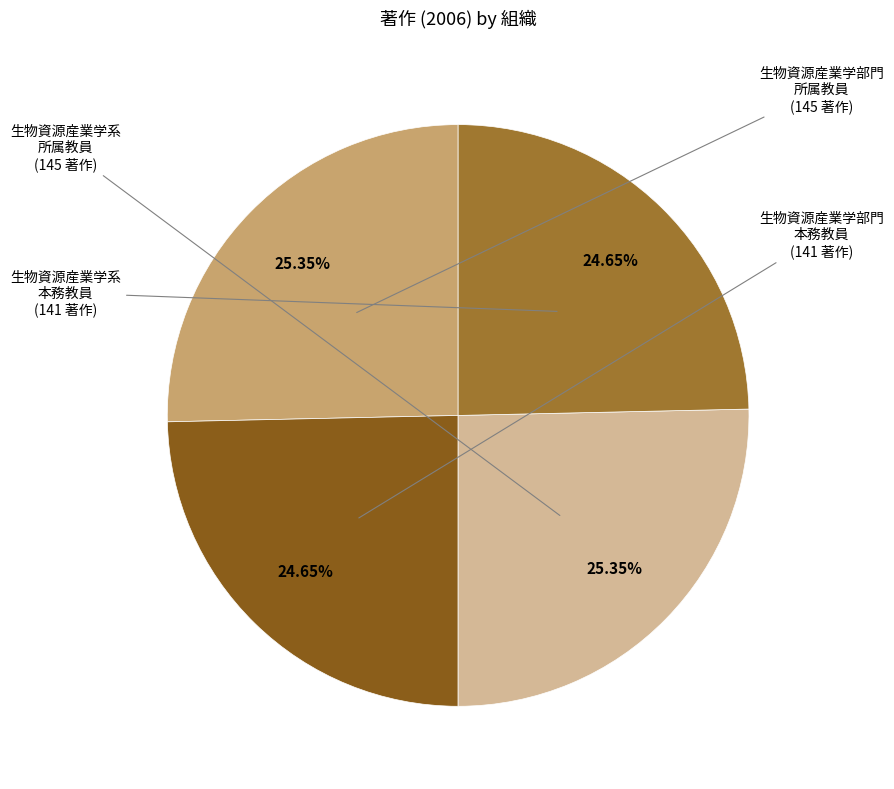

Does any single category account for the majority?

No